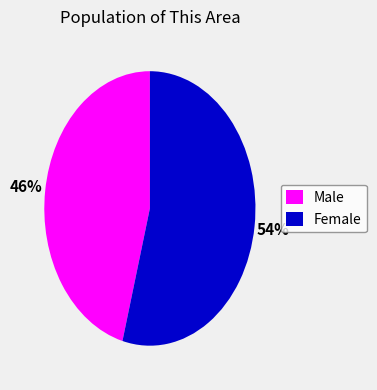

True or false: Male accounts for 46% of the total.

True